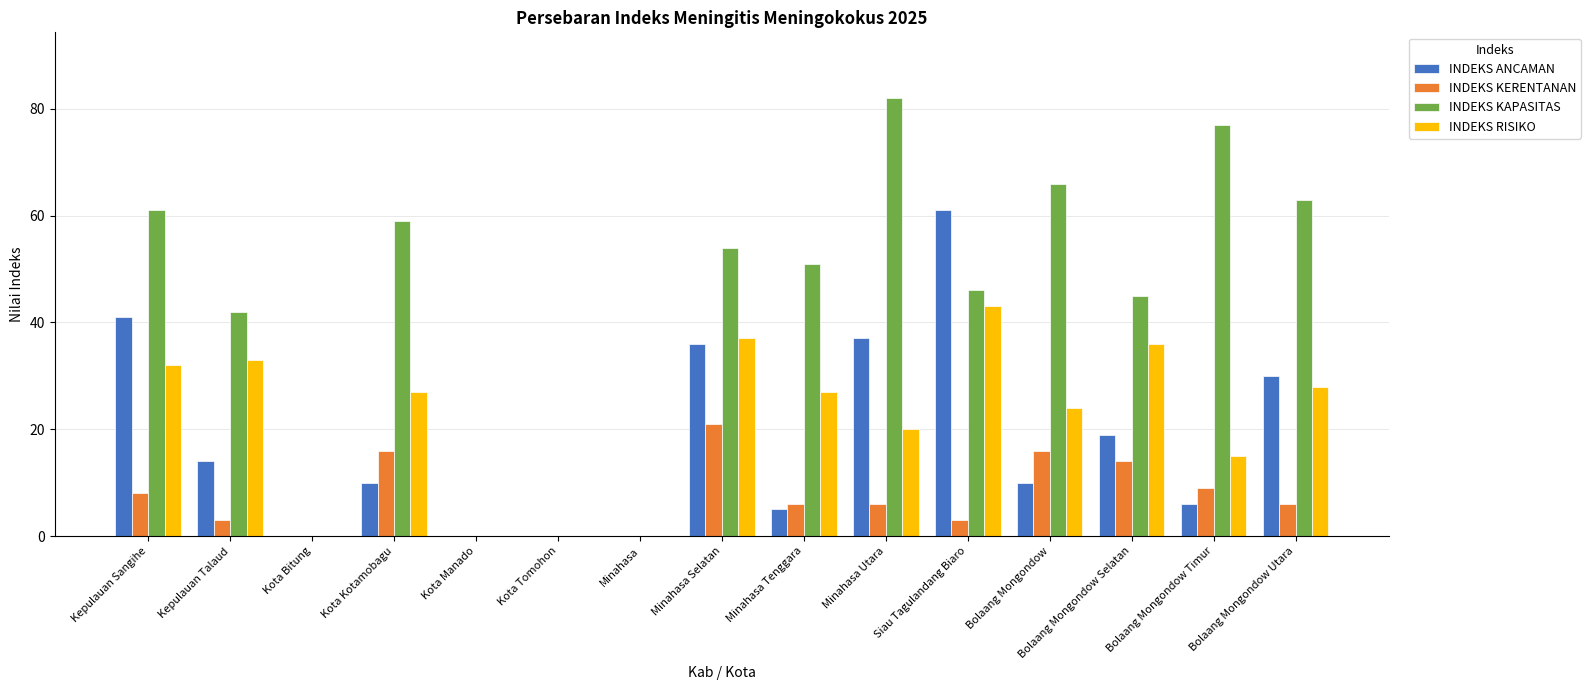

How many groups of bars are there?

15